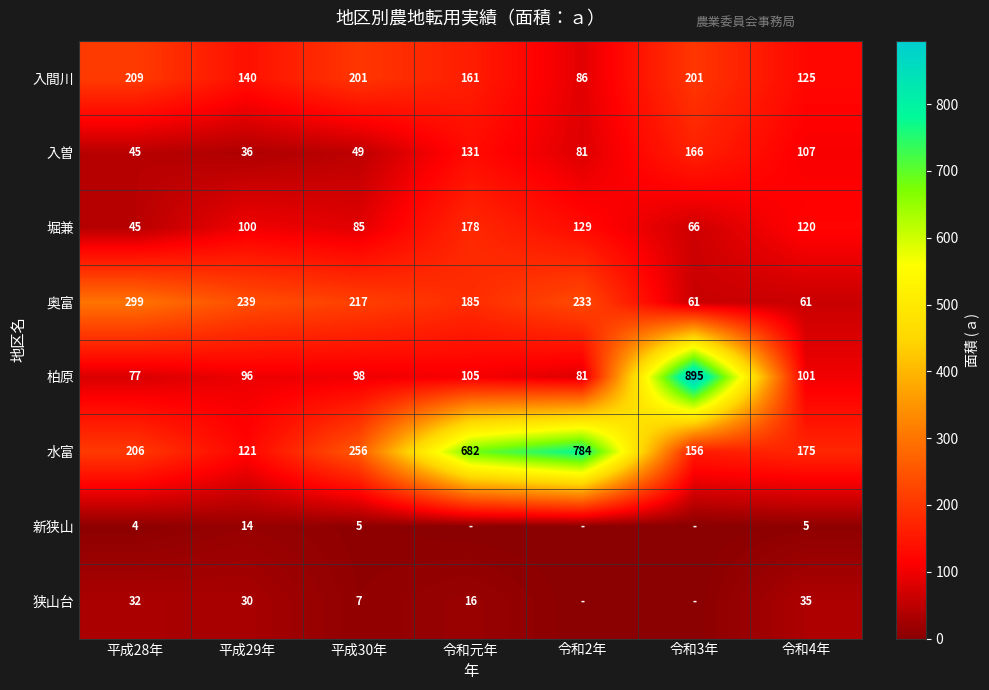

Which label corresponds to the largest value in the chart?

令和3年